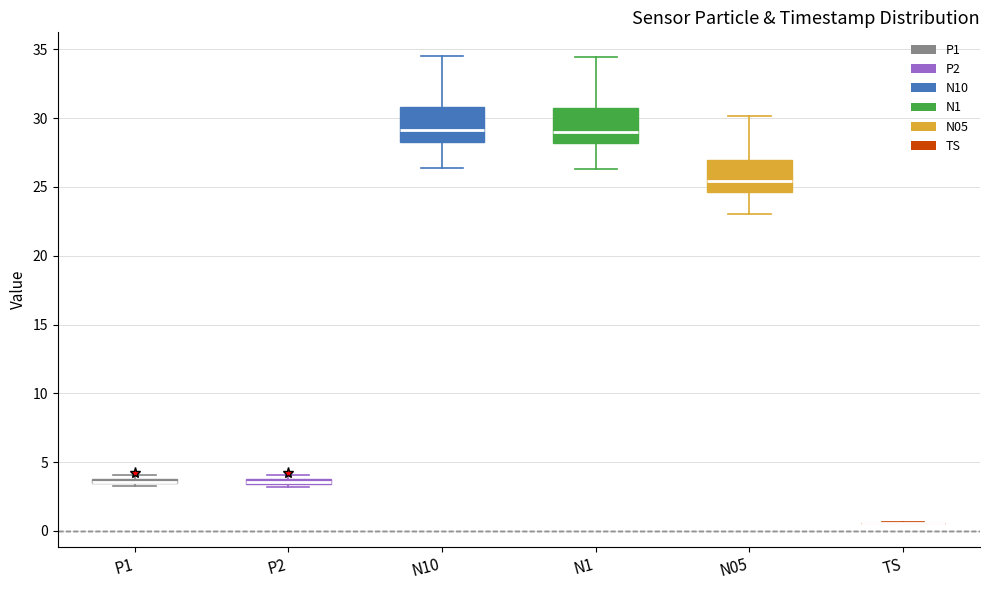

Where does the upper whisker of the box for N10 end on the y-axis? The values are not printed on the chart, so give them approximately, as read against the axis.

34.5